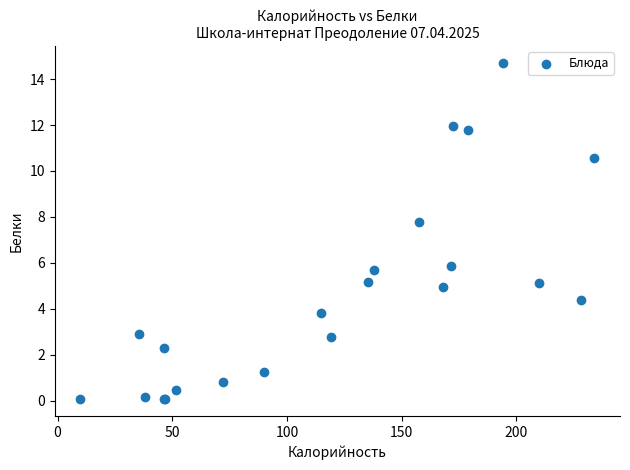

What Y value in the scatter plot is closest to 7?

7.8